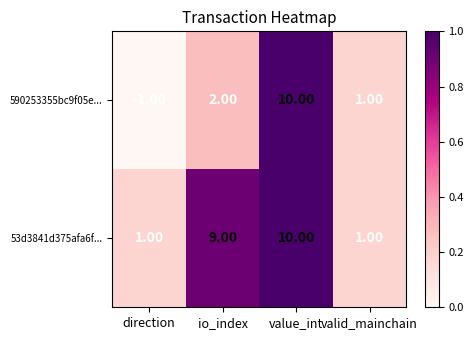

At how many categories does at least one series exceed 0?

4